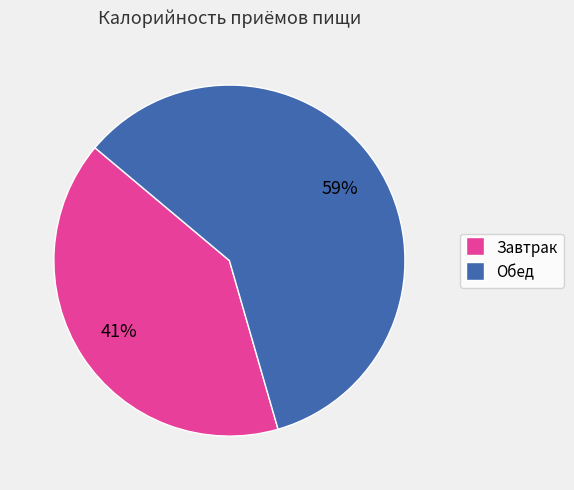

Do Завтрак and Обед together represent more than half of the pie?

Yes